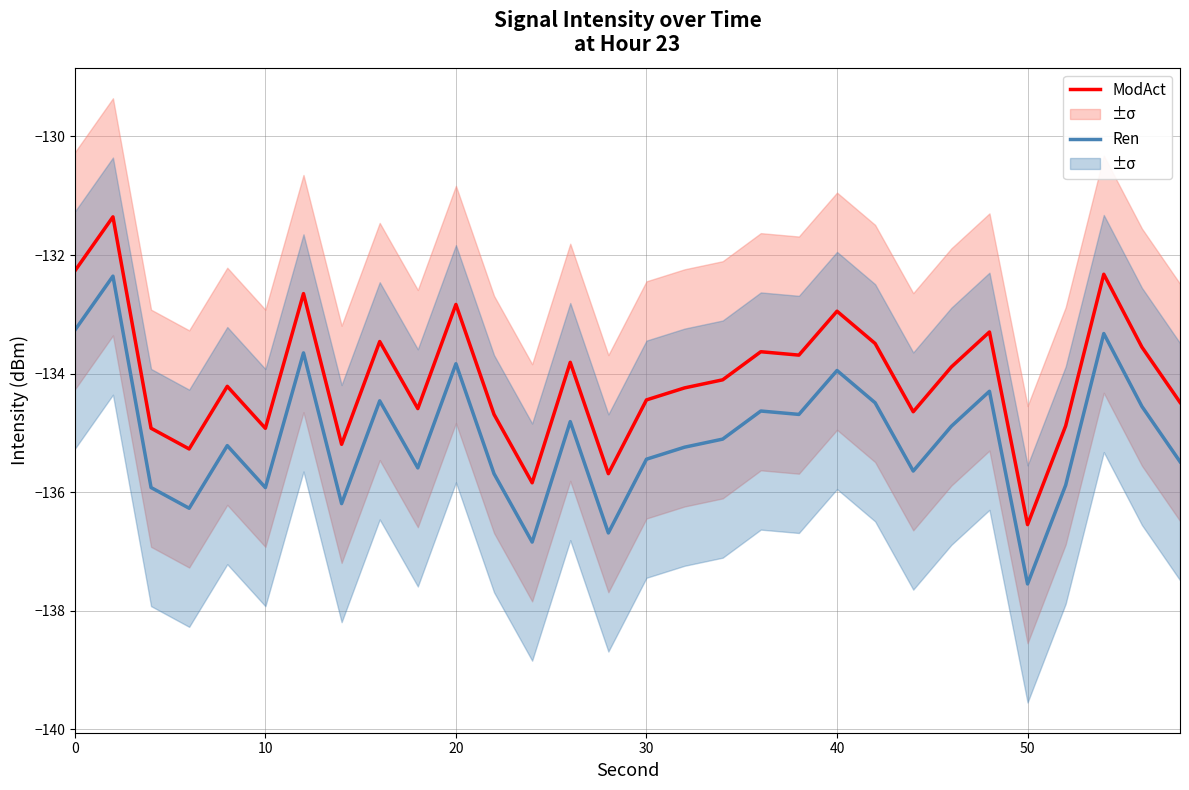

What is the highest value of the Ren series?

-132.4